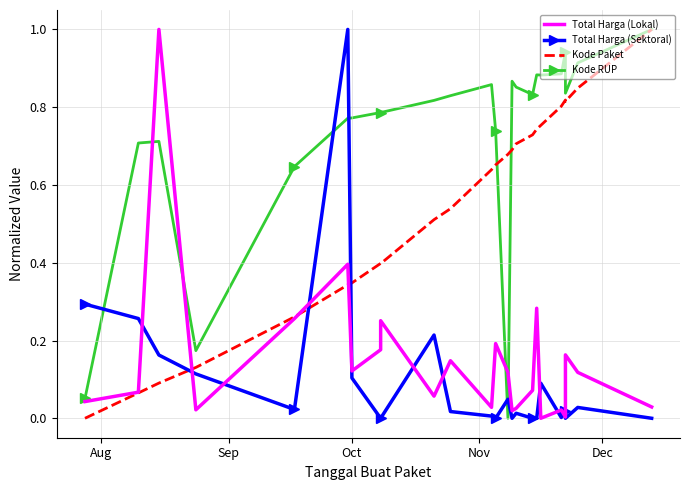

List the series in order of their peak value, highest first.

Total Harga (Lokal), Total Harga (Sektoral), Kode Paket, Kode RUP